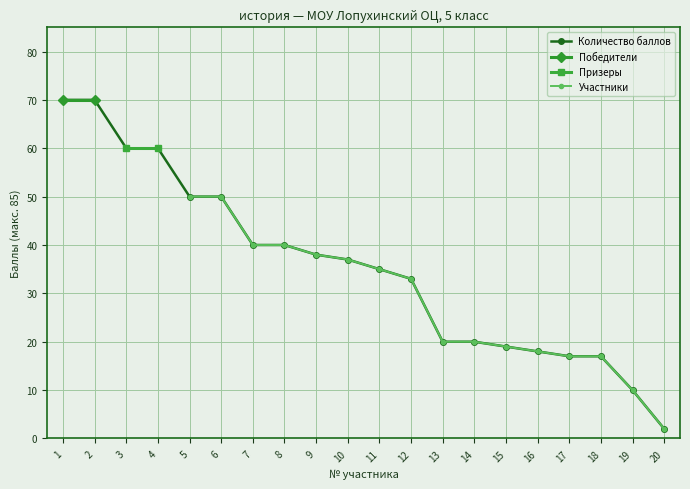

Which category has the lowest value across all series?

20